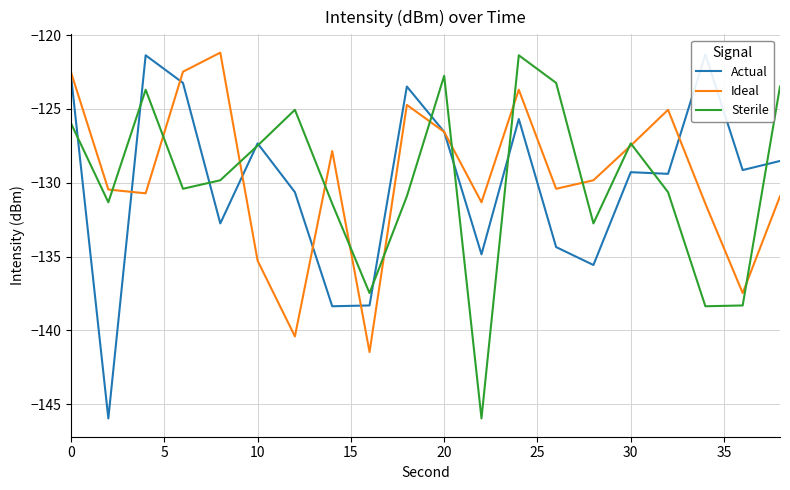

What are all the series names shown in the legend?

Actual, Ideal, Sterile